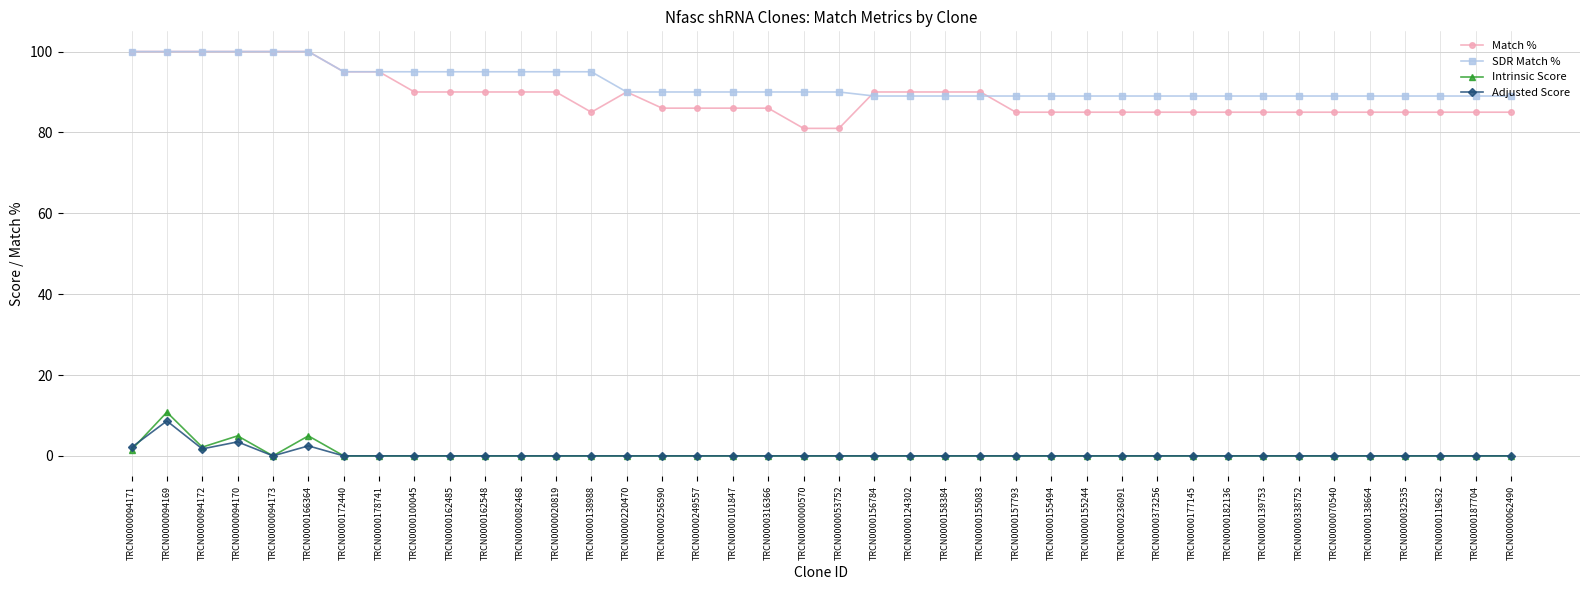

What is the label of the 4th point from the left?

TRCN0000094170